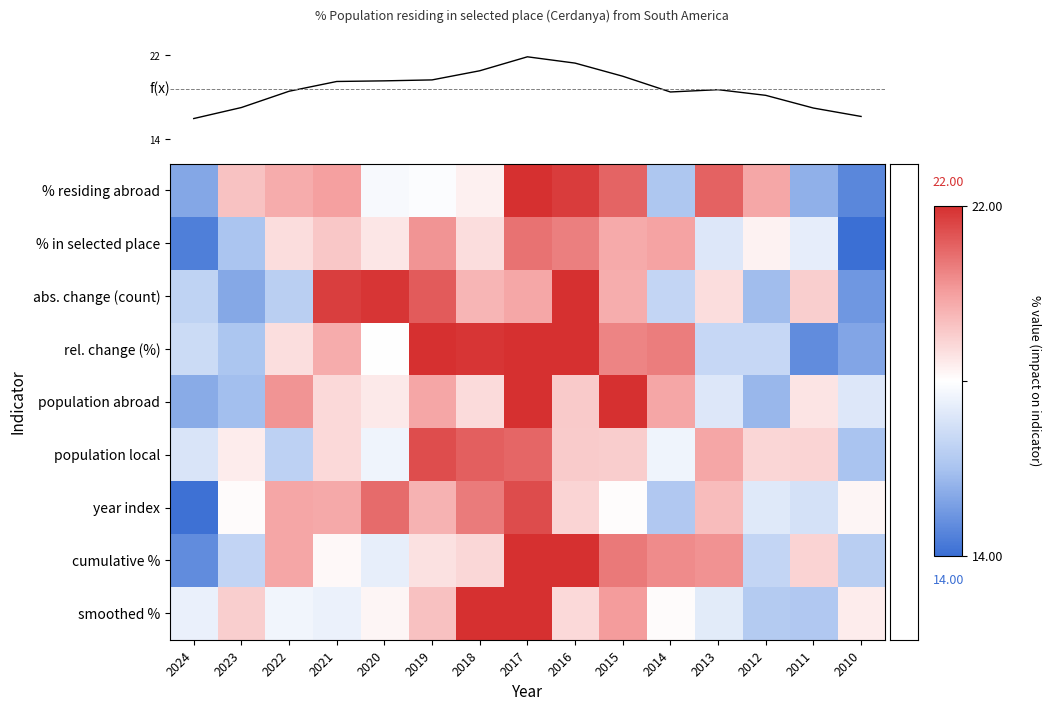

What is the spread (max minus min) of values at 2018?

3.7